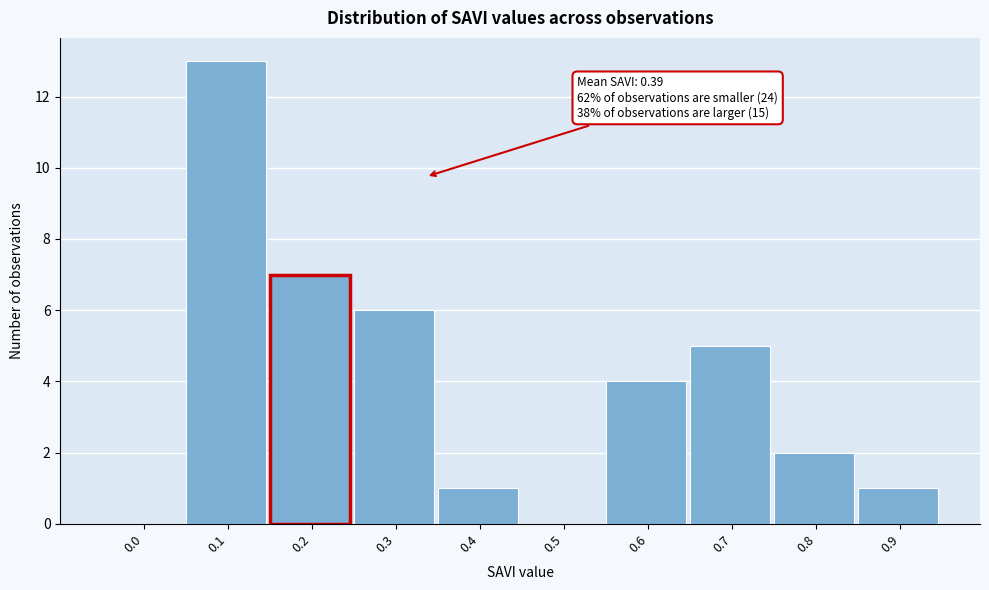

Reading left to right, what are all the values shown in this chart?

0.0=0	0.1=13	0.2=7	0.3=6	0.4=1	0.5=0	0.6=4	0.7=5	0.8=2	0.9=1